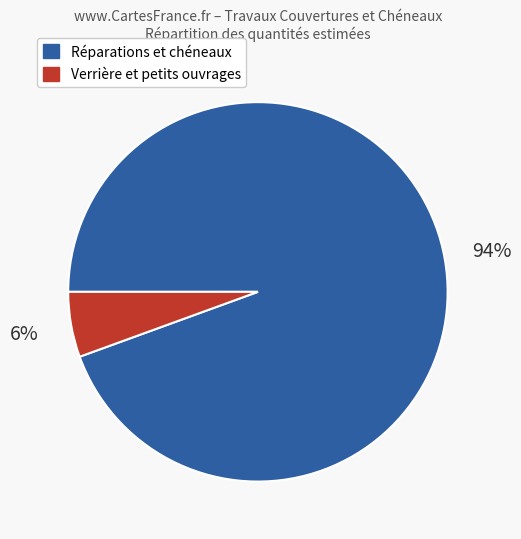

Is there any slice that represents more than half of the pie?

Yes